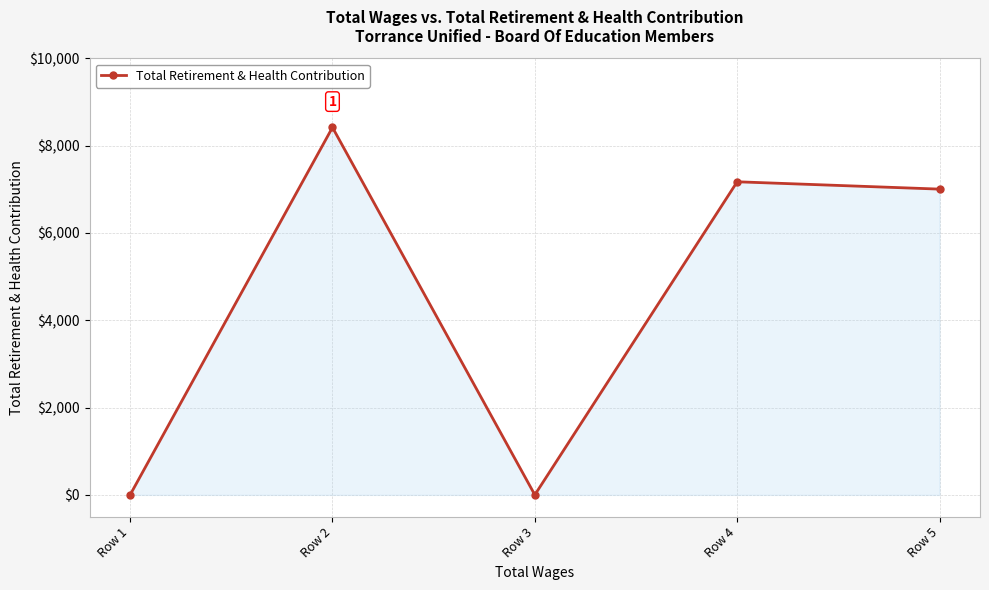

What is the maximum value shown in the chart?

8416